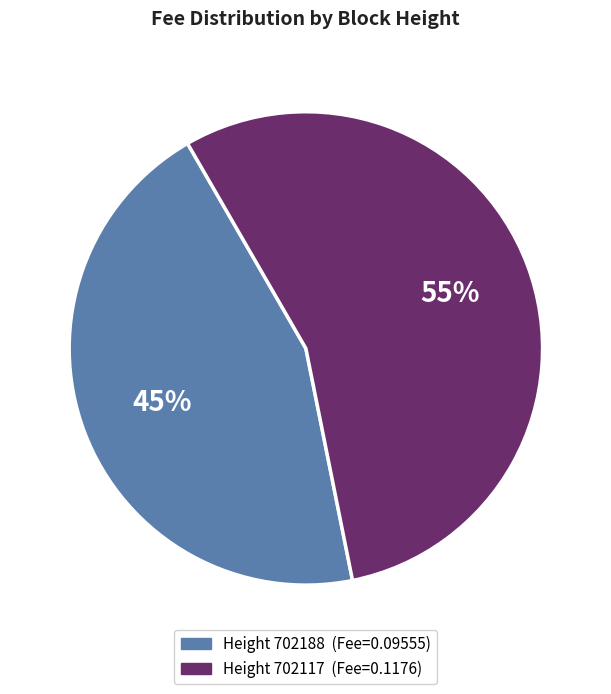

To the nearest percent, what is the difference between the largest and smallest slice percentages?

10%